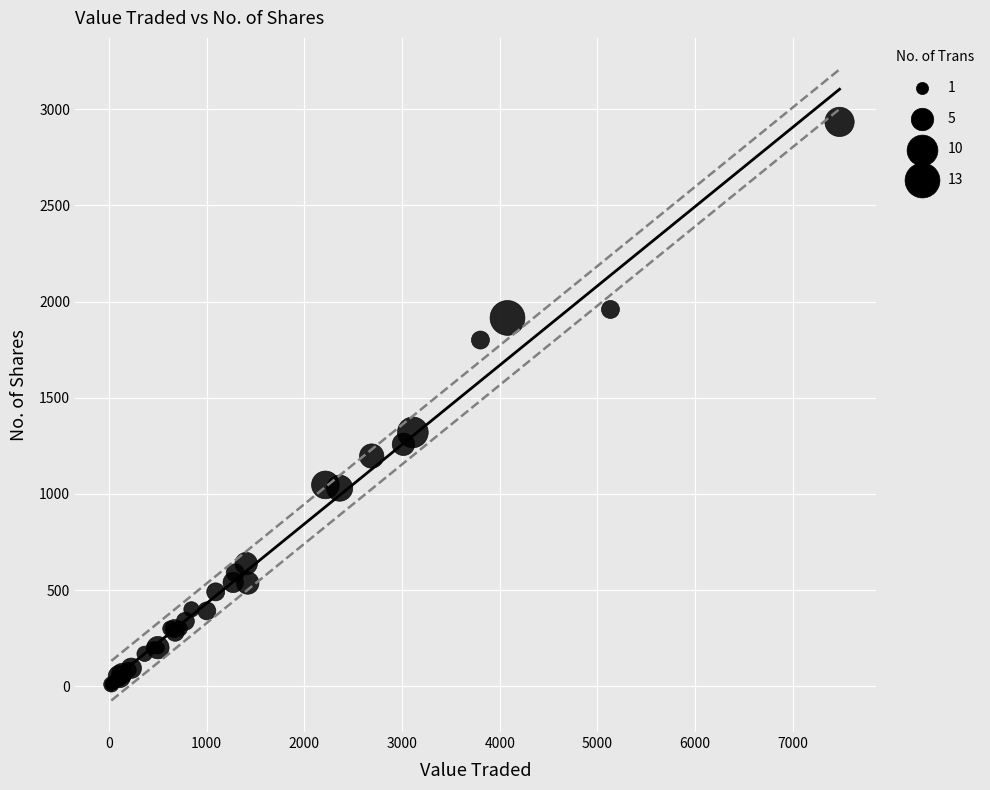

What Y value in the scatter plot is closest to 1472?

1320